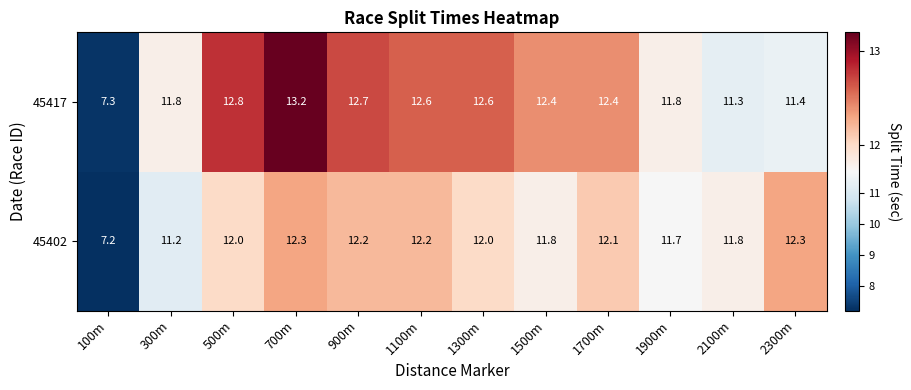

Reading left to right, what are all the values shown in this chart?

45417: 100m=7.3	300m=11.8	500m=12.8	700m=13.2	900m=12.7	1100m=12.6	1300m=12.6	1500m=12.4	1700m=12.4	1900m=11.8	2100m=11.3	2300m=11.4
45402: 100m=7.2	300m=11.2	500m=12.0	700m=12.3	900m=12.2	1100m=12.2	1300m=12.0	1500m=11.8	1700m=12.1	1900m=11.7	2100m=11.8	2300m=12.3